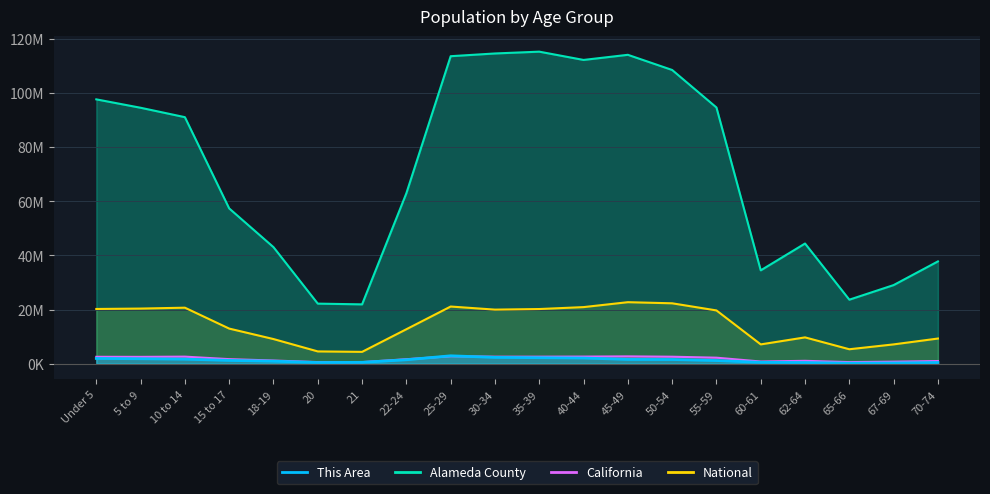

At which label does Alameda County reach its minimum?

21